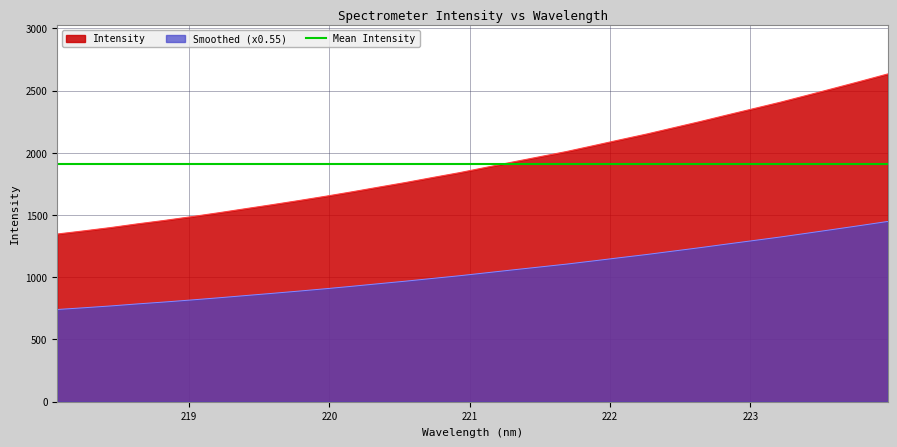

Which label corresponds to the largest value in the chart?

223.9802